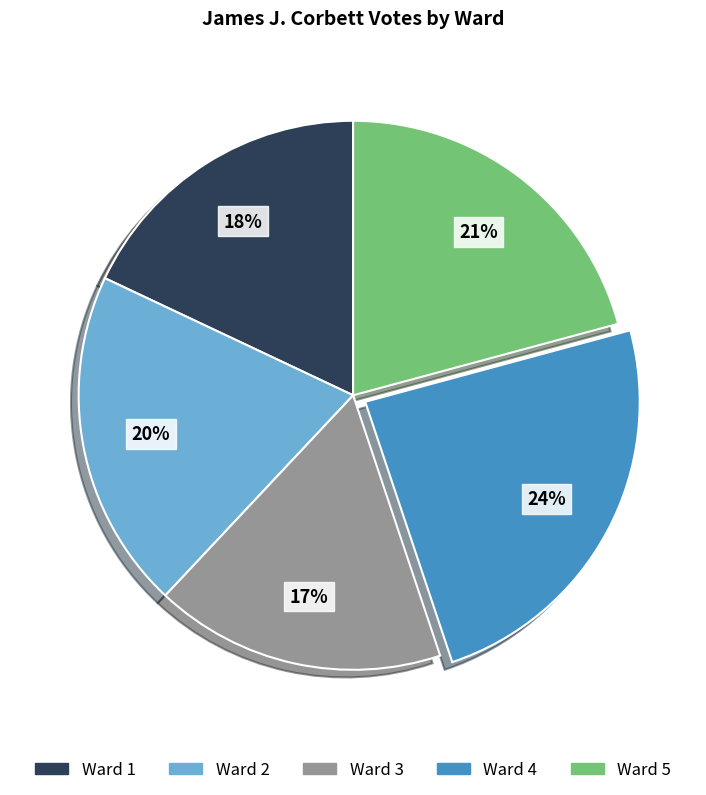

How many segments does this pie chart have?

5